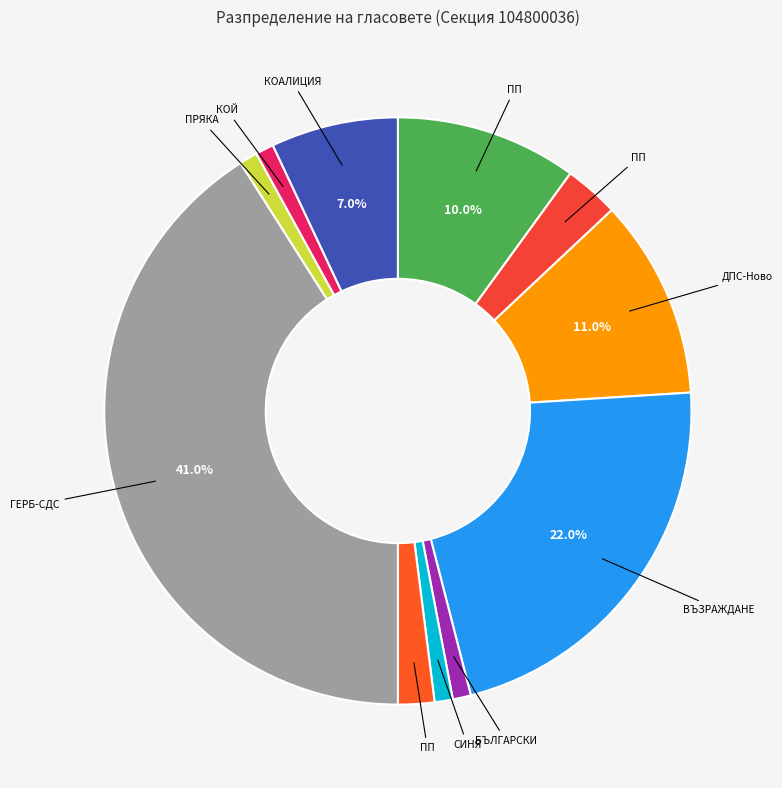

How many slices are in this pie chart?

11